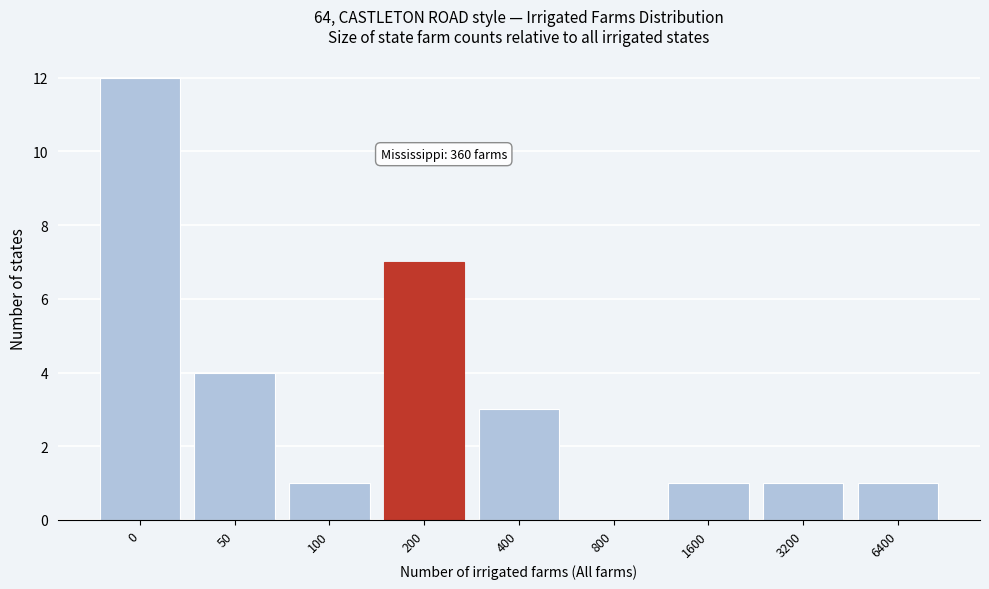

Reading left to right, what are all the values shown in this chart?

0=12	50=4	100=1	200=7	400=3	800=0	1600=1	3200=1	6400=1